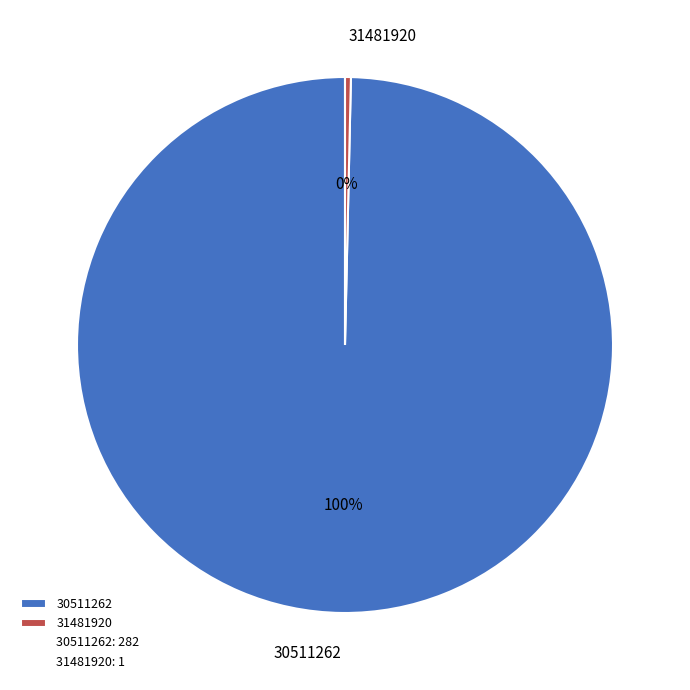

Is 31481920 the majority of the pie?

No